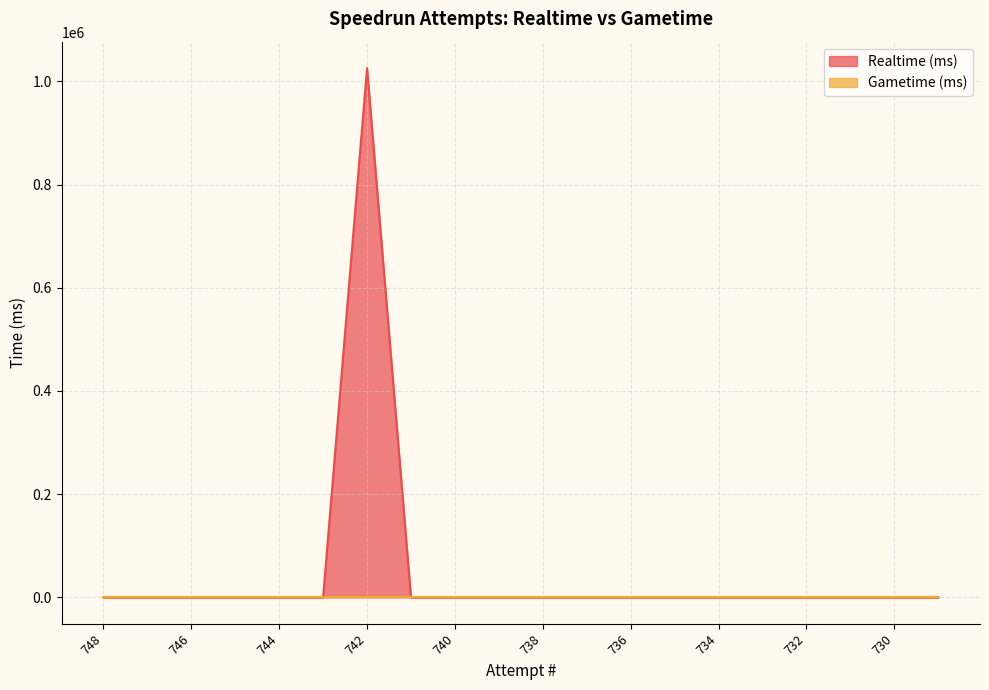

Which category has the highest value across all series?

742